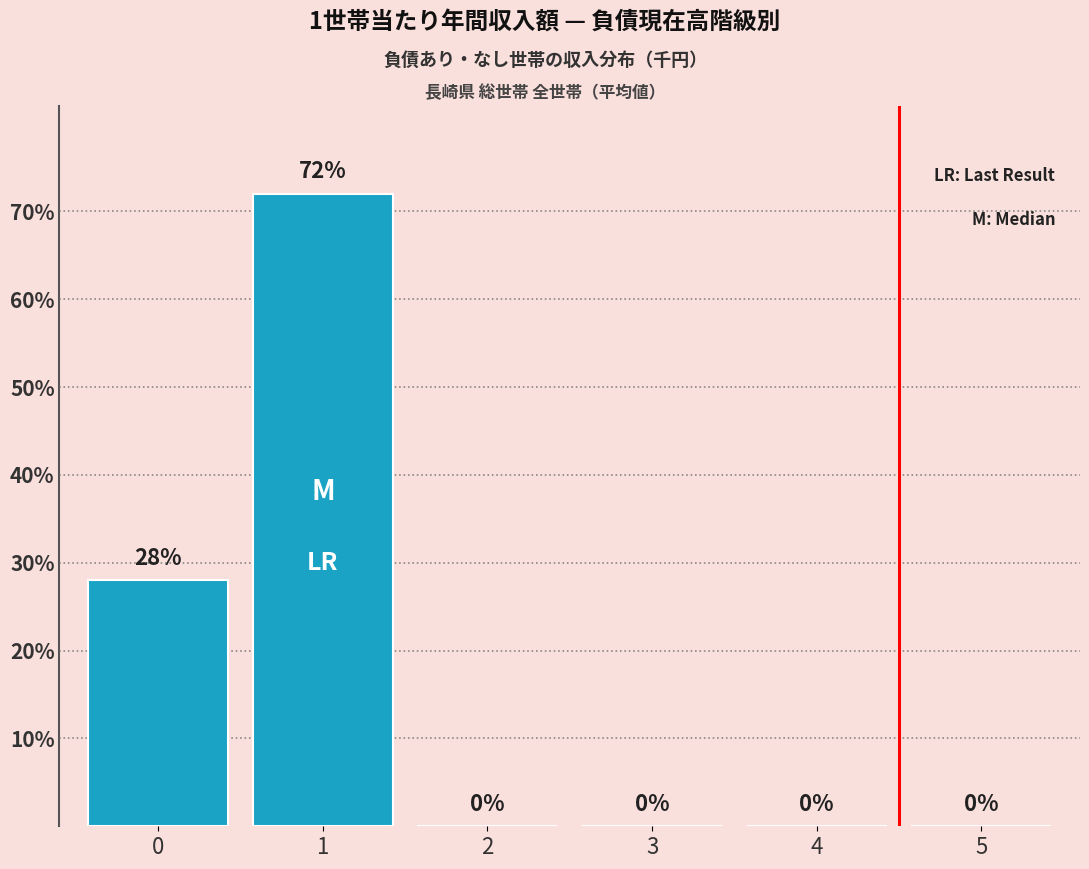

How many values are between 0 and 28?

5